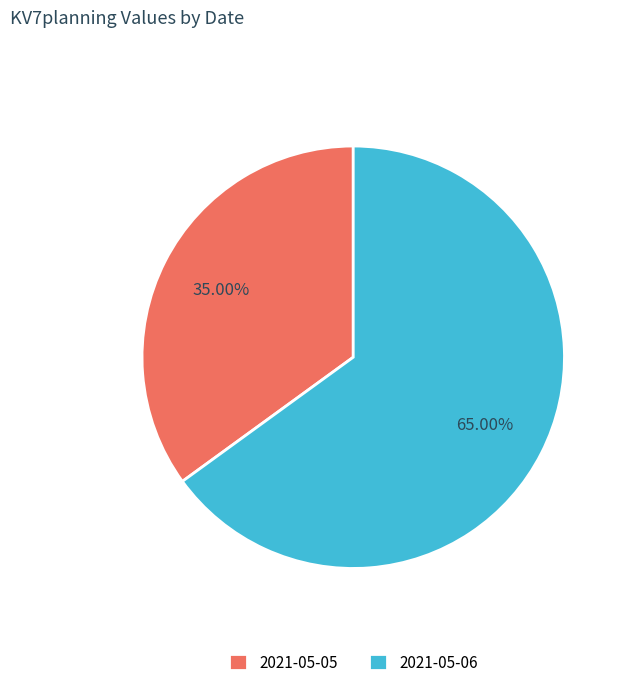

To the nearest percent, what is the average slice percentage?

50%